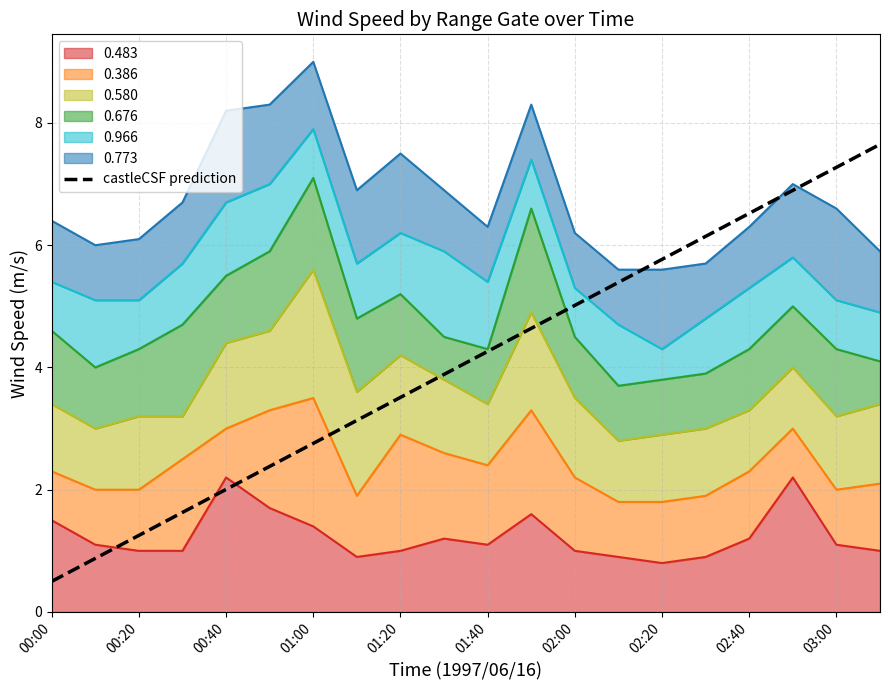

The value at 15 is 6.1. True or false?

True